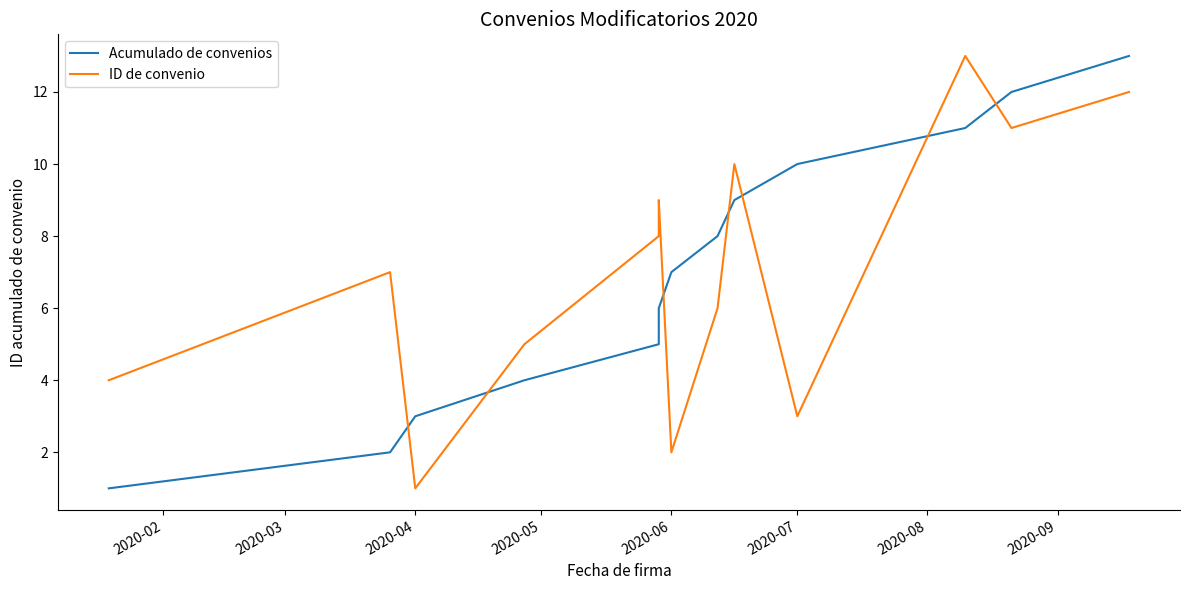

Reading left to right, extract all data points from this chart.

Acumulado de convenios: 1	2	3	4	5	6	7	8	9	10	11	12	13
ID de convenio: 4	7	1	5	8	9	2	6	10	3	13	11	12